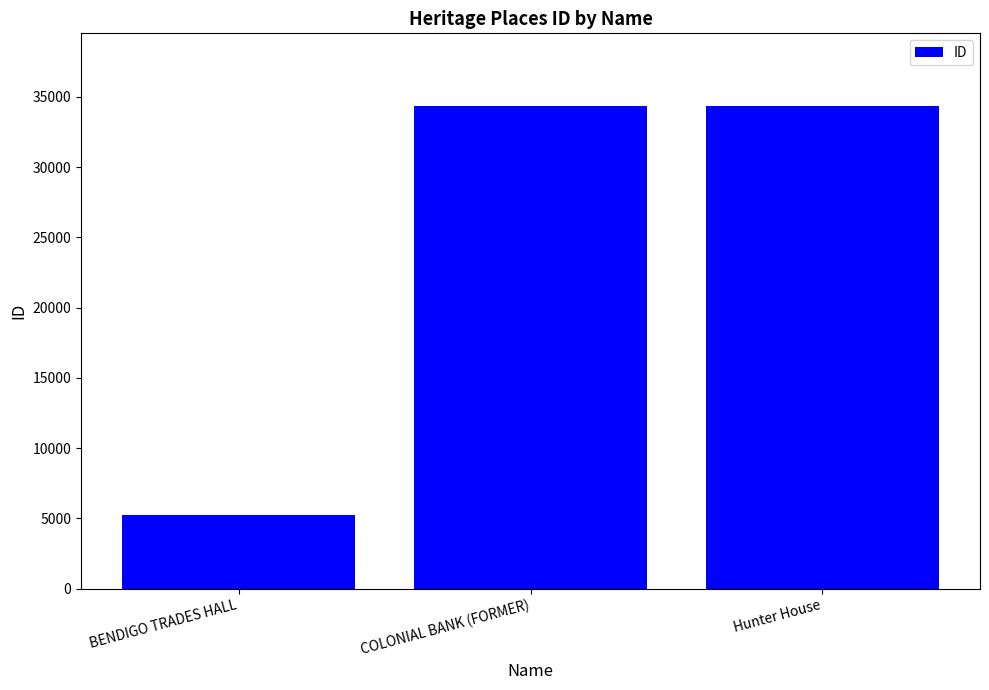

Where is the data nearest to the value 19798?

COLONIAL BANK (FORMER)